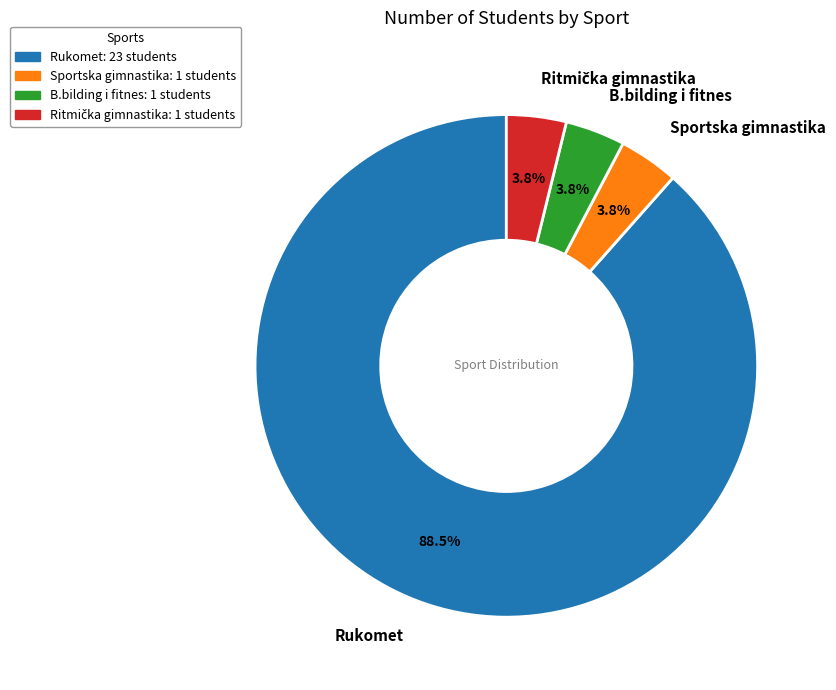

How much of the chart is everything except B.bilding i fitnes: 1 students?

96.2%